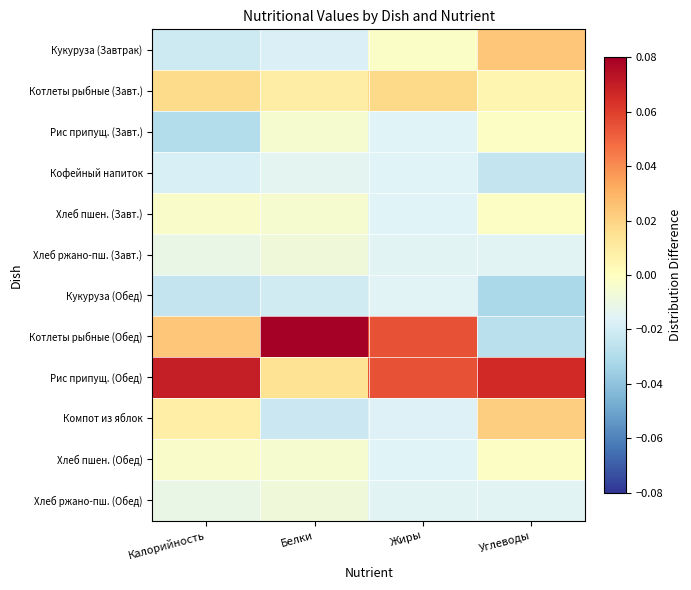

Reading left to right, transcribe all the data shown in this chart.

Кукуруза (Завтрак): Калорийность=-0.0	Белки=-0.0	Жиры=-0.0	Углеводы=0.0
Котлеты рыбные (Завт.): Калорийность=0.0	Белки=0.0	Жиры=0.0	Углеводы=0.0
Рис припущ. (Завт.): Калорийность=-0.0	Белки=-0.0	Жиры=-0.0	Углеводы=-0.0
Кофейный напиток: Калорийность=-0.0	Белки=-0.0	Жиры=-0.0	Углеводы=-0.0
Хлеб пшен. (Завт.): Калорийность=-0.0	Белки=-0.0	Жиры=-0.0	Углеводы=-0.0
Хлеб ржано-пш. (Завт.): Калорийность=-0.0	Белки=-0.0	Жиры=-0.0	Углеводы=-0.0
Кукуруза (Обед): Калорийность=-0.0	Белки=-0.0	Жиры=-0.0	Углеводы=-0.0
Котлеты рыбные (Обед): Калорийность=0.0	Белки=0.1	Жиры=0.1	Углеводы=-0.0
Рис припущ. (Обед): Калорийность=0.1	Белки=0.0	Жиры=0.1	Углеводы=0.1
Компот из яблок: Калорийность=0.0	Белки=-0.0	Жиры=-0.0	Углеводы=0.0
Хлеб пшен. (Обед): Калорийность=-0.0	Белки=-0.0	Жиры=-0.0	Углеводы=-0.0
Хлеб ржано-пш. (Обед): Калорийность=-0.0	Белки=-0.0	Жиры=-0.0	Углеводы=-0.0